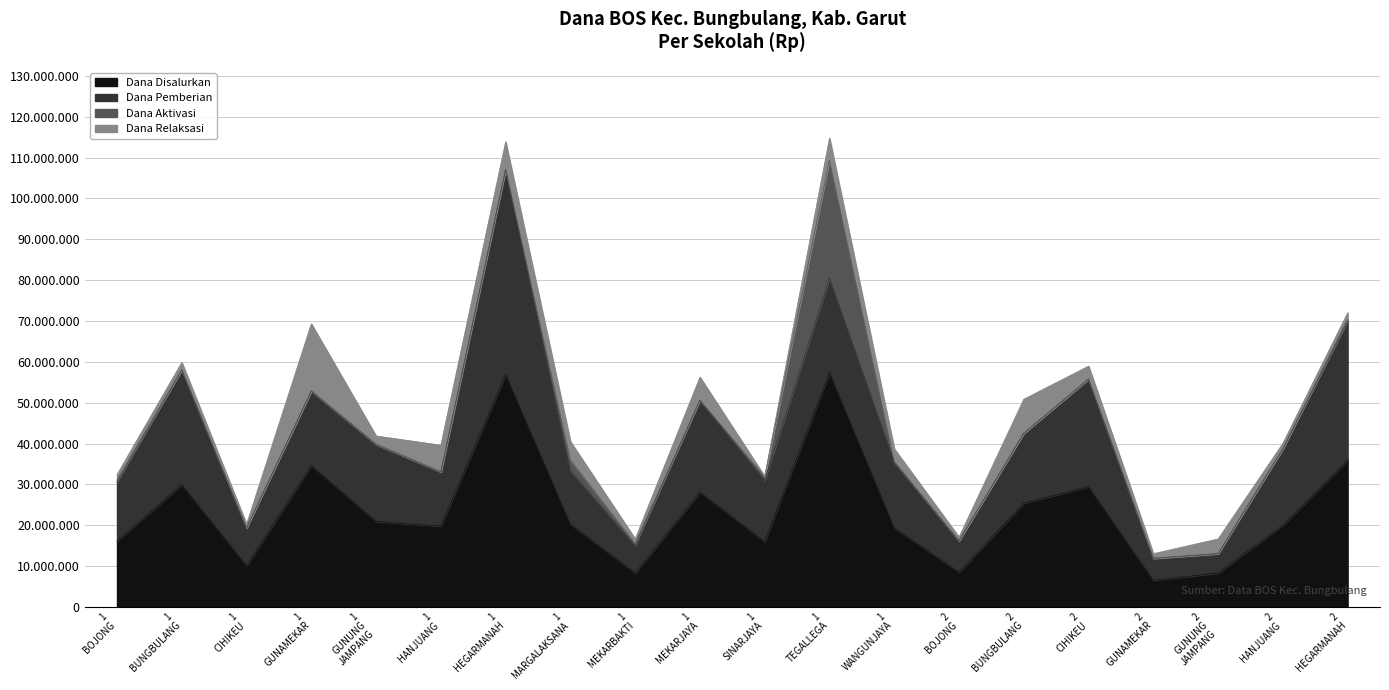

In Dana Pemberian, how many points are higher than both neighbors (excluding endpoints)?

6